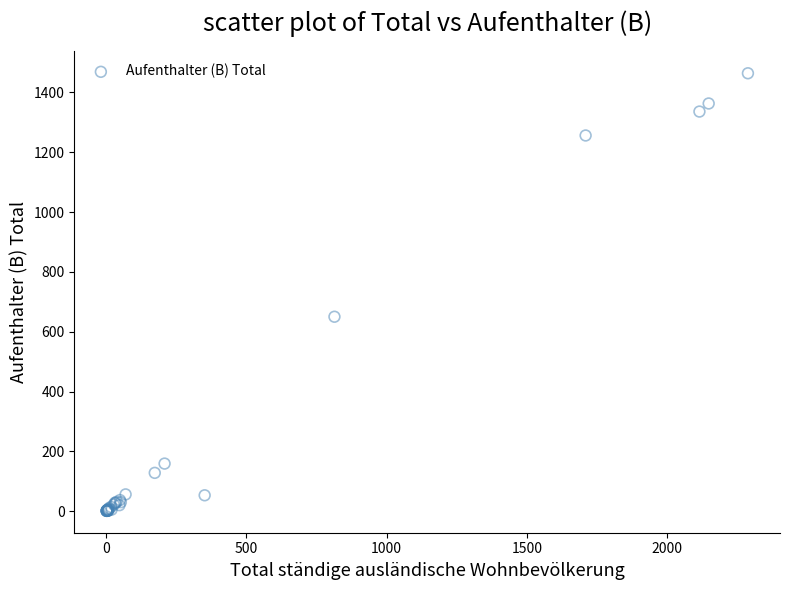

What Y value in the scatter plot is closest to 732?

650